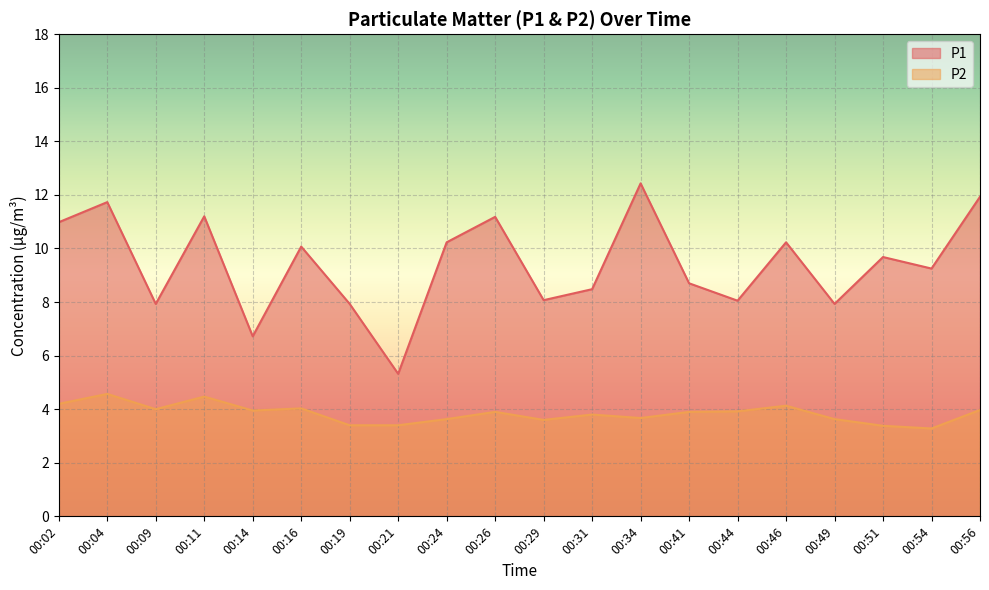

At which category does P1 reach its first local valley?

00:09